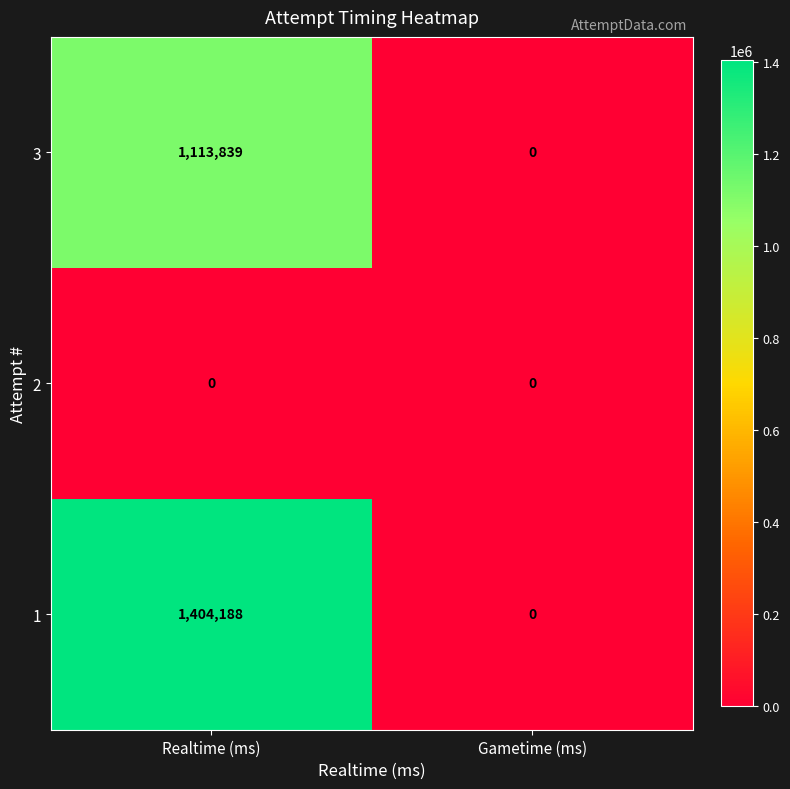

List the series in order of their peak value, highest first.

1, 3, 2